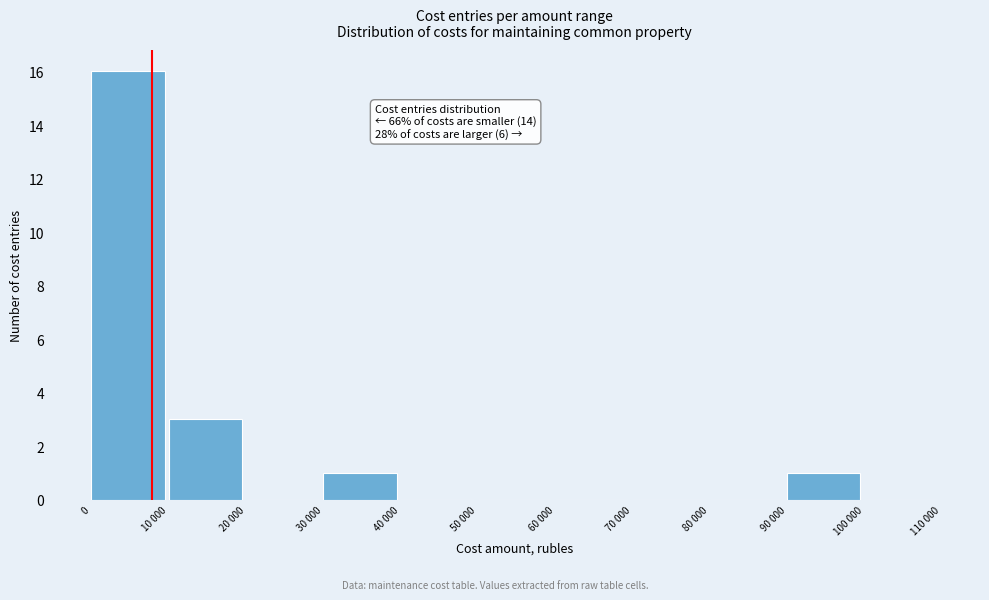

Reading left to right, extract all data points from this chart.

0=16	10 000=3	20 000=0	30 000=1	40 000=0	50 000=0	60 000=0	70 000=0	80 000=0	90 000=1	100 000=0